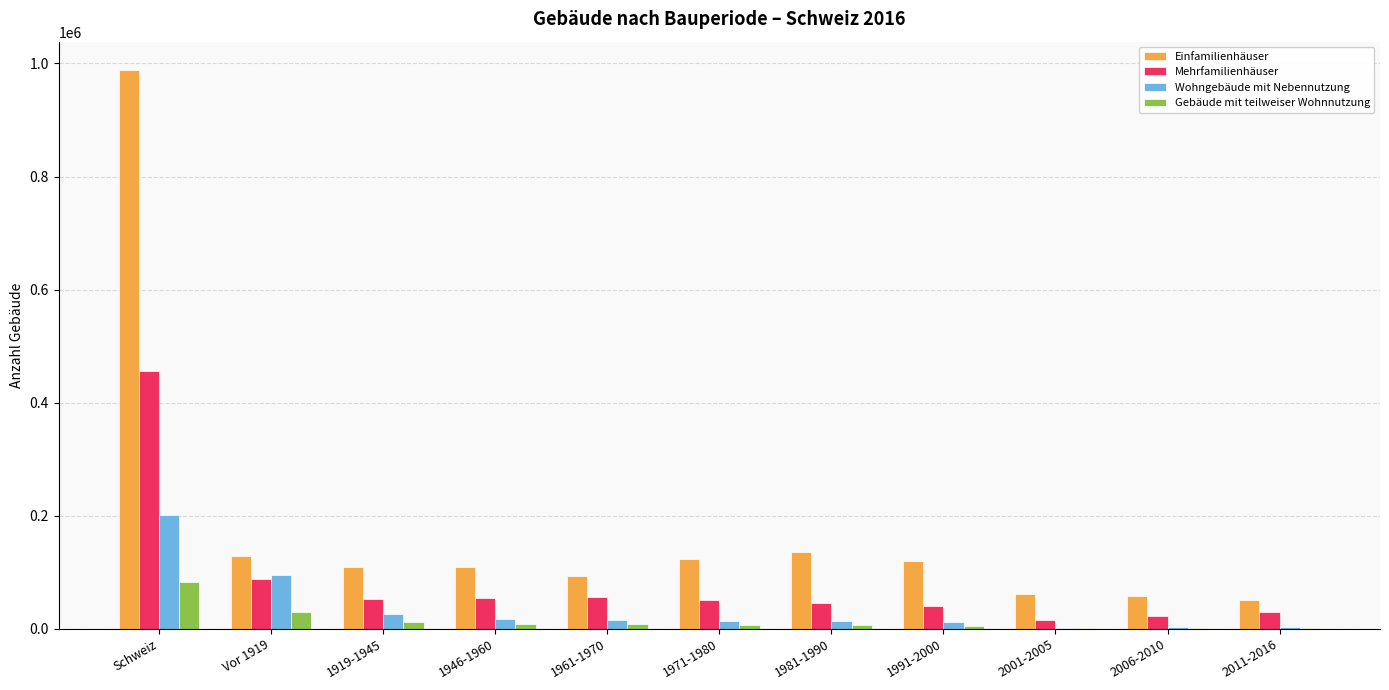

The value of Wohngebäude mit Nebennutzung at 1991-2000 is 11853. True or false?

True